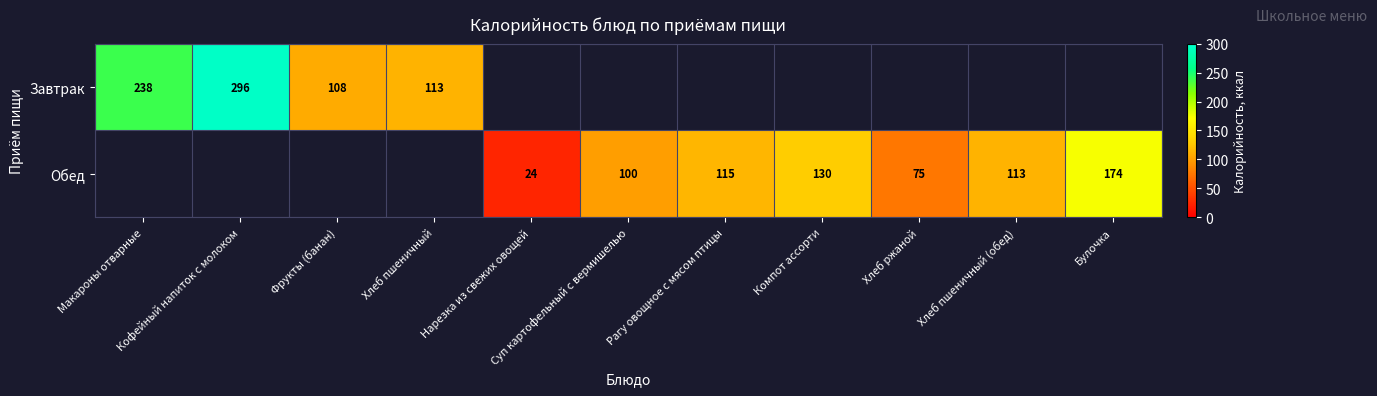

True or false: Обед has a value of 42.7 at Нарезка из свежих овощей.

False